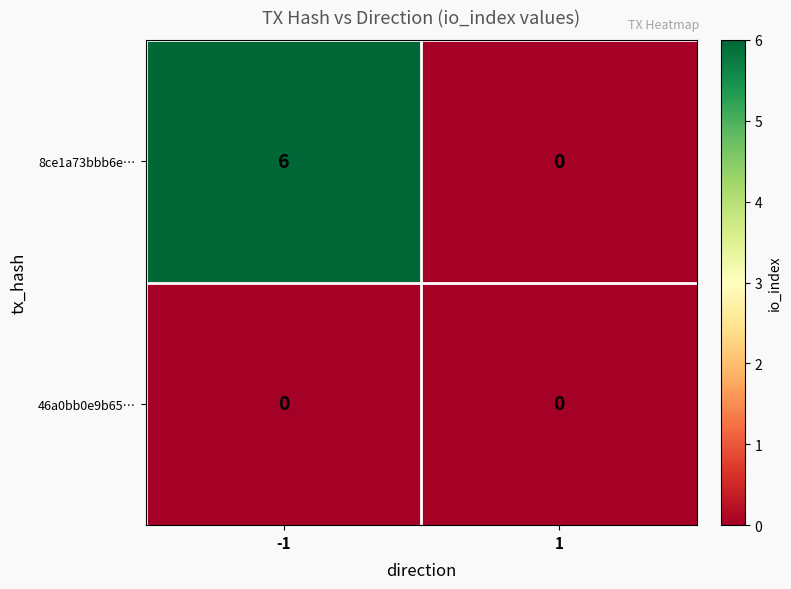

Reading left to right, extract all data points from this chart.

8ce1a73bbb6e…: -1=6	1=0
46a0bb0e9b65…: -1=0	1=0